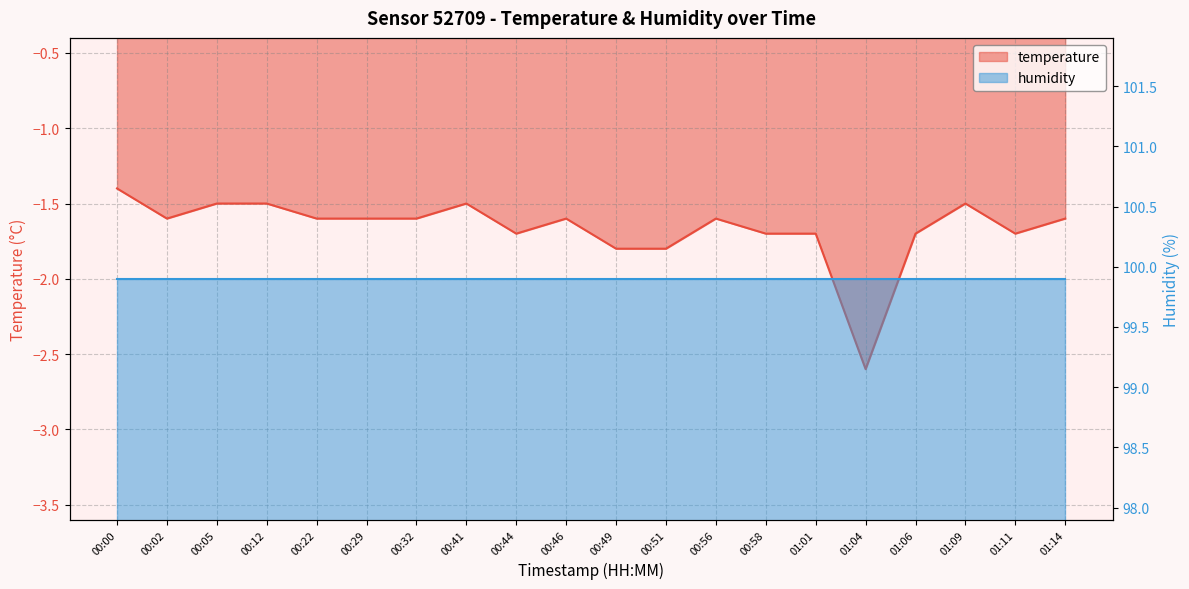

What is the label of the 17th point from the right?

00:12